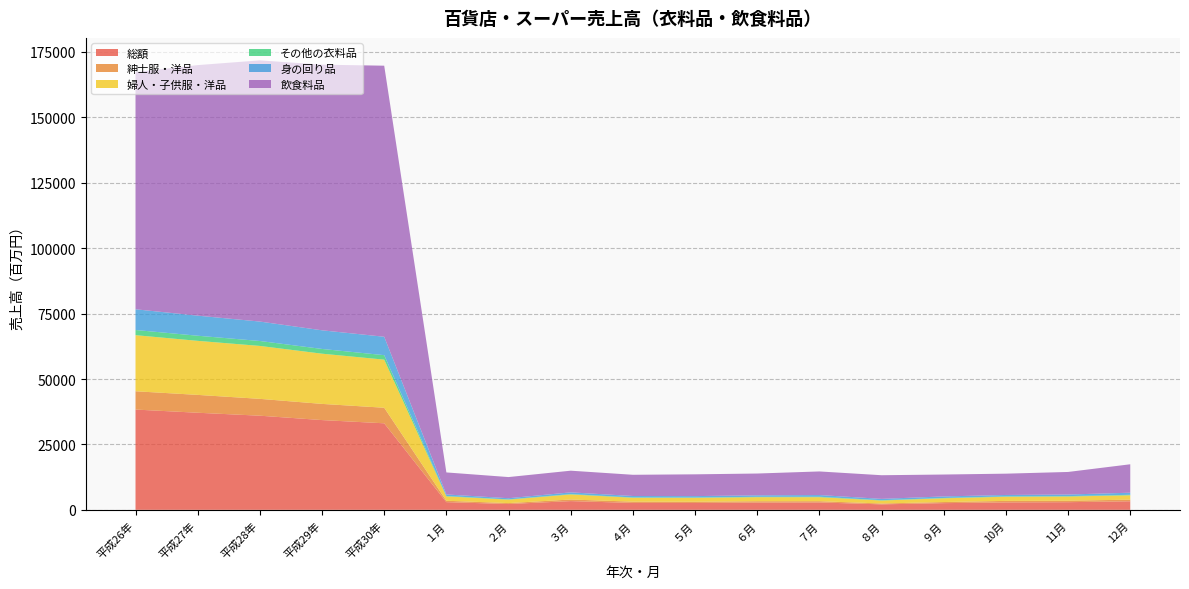

Reading left to right, list all the values displayed in this chart.

総額: 平成26年=38323	平成27年=37106	平成28年=35977	平成29年=34305	平成30年=33072	１月=2941	２月=2220	３月=3340	４月=2643	５月=2624	６月=2774	７月=2828	８月=2096	９月=2562	10月=2841	11月=2927	12月=3275
紳士服・洋品: 平成26年=6996	平成27年=6824	平成28年=6439	平成29年=6181	平成30年=5946	１月=532	２月=356	３月=605	４月=481	５月=472	６月=515	７月=476	８月=324	９月=420	10月=581	11月=562	12月=622
婦人・子供服・洋品: 平成26年=21437	平成27年=20653	平成28年=20228	平成29年=19191	平成30年=18382	１月=1668	２月=1316	３月=1929	４月=1487	５月=1496	６月=1548	７月=1524	８月=1141	９月=1427	10月=1581	11月=1603	12月=1662
その他の衣料品: 平成26年=1974	平成27年=1955	平成28年=1885	平成29年=1808	平成30年=1710	１月=153	２月=110	３月=150	４月=126	５月=124	６月=144	７月=179	８月=121	９月=125	10月=143	11月=151	12月=184
身の回り品: 平成26年=7915	平成27年=7673	平成28年=7425	平成29年=7125	平成30年=7035	１月=588	２月=438	３月=657	４月=550	５月=532	６月=568	７月=650	８月=510	９月=590	10月=536	11月=610	12月=807
飲食料品: 平成26年=90630	平成27年=95751	平成28年=99820	平成29年=101520	平成30年=103593	１月=8416	２月=8084	３月=8280	４月=8108	５月=8322	６月=8329	７月=9016	８月=9037	９月=8370	10月=8143	11月=8623	12月=10864